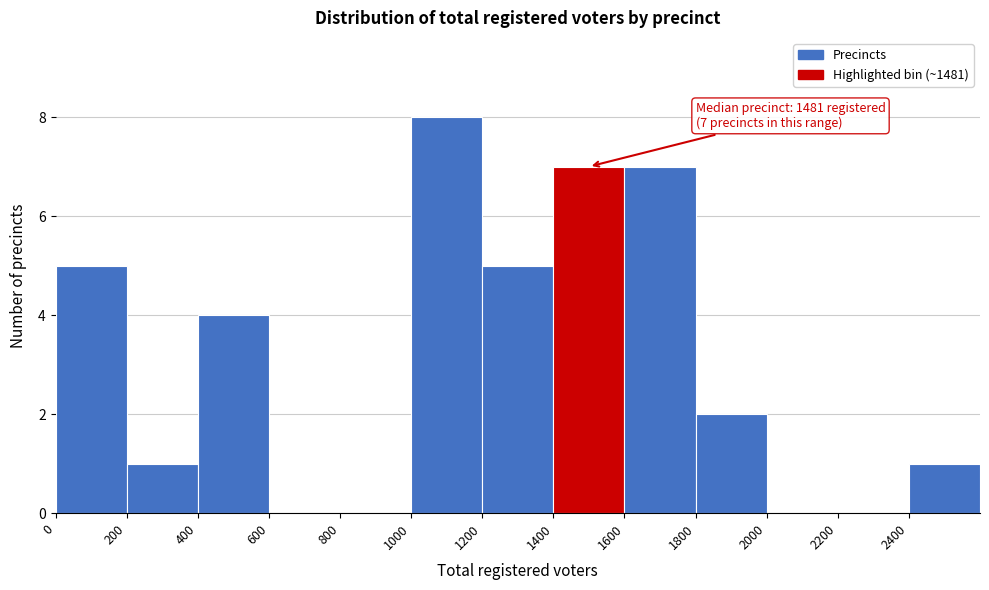

Over which range of the x-axis is the bar tallest?

1000 to 1200